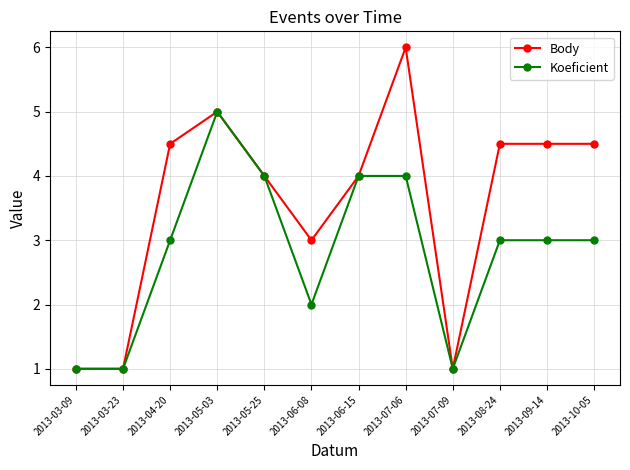

What is the difference between the second highest and second lowest values in the Body series?

4.0